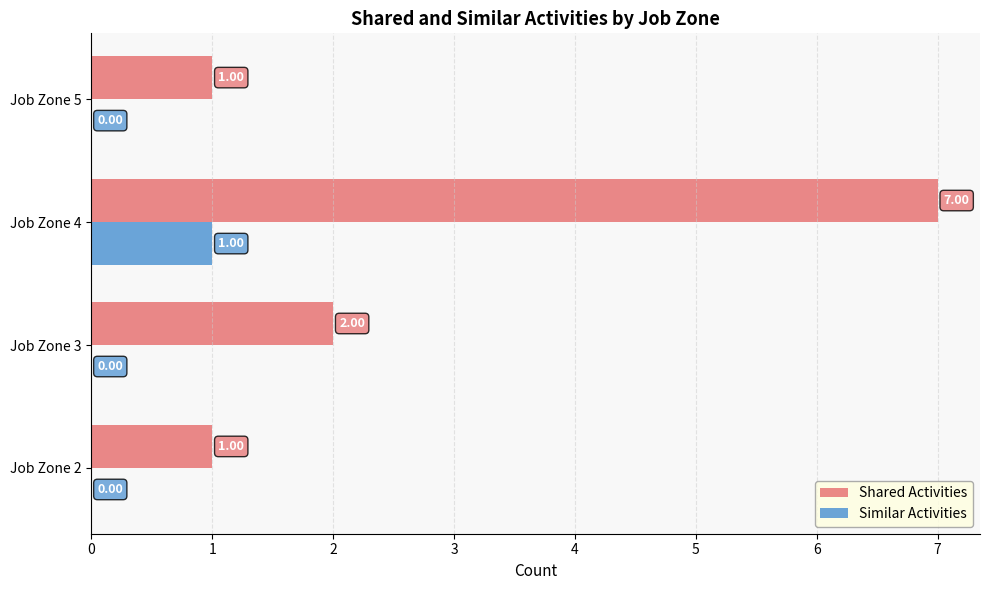

Count the number of data series in this chart.

2